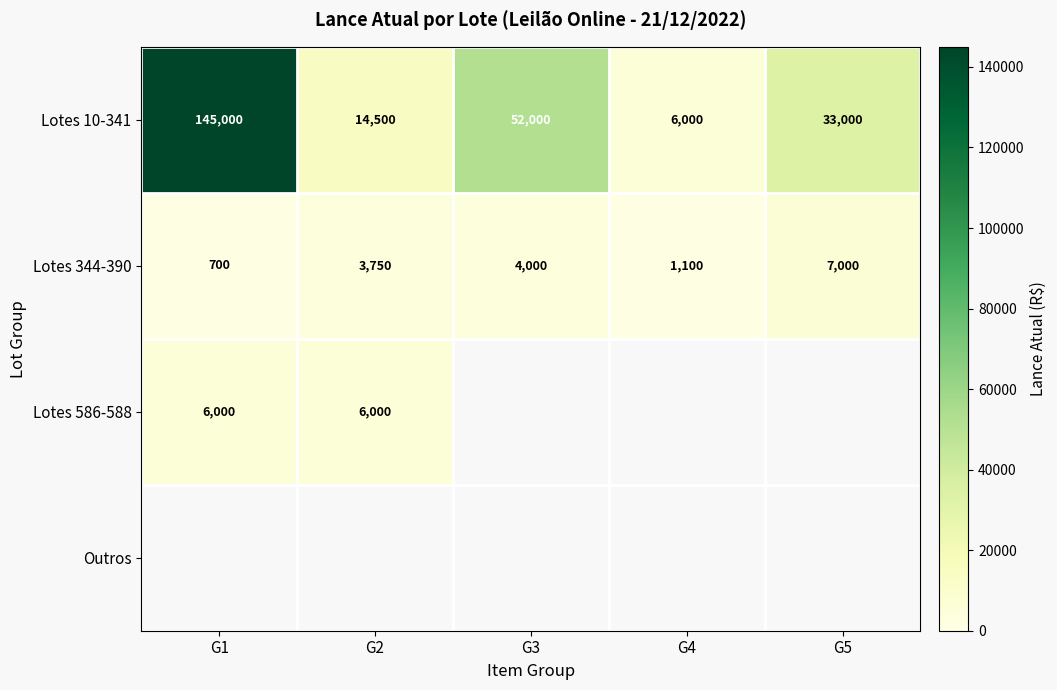

What value does the Lotes 344-390 series have at G1?

700